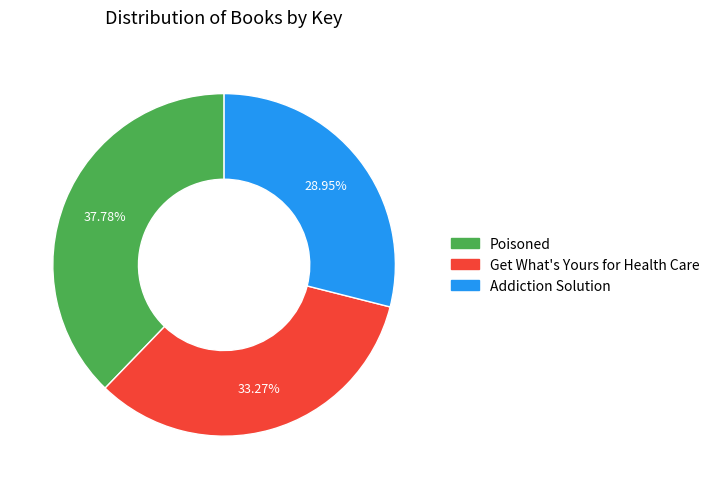

Does any single category account for the majority?

No